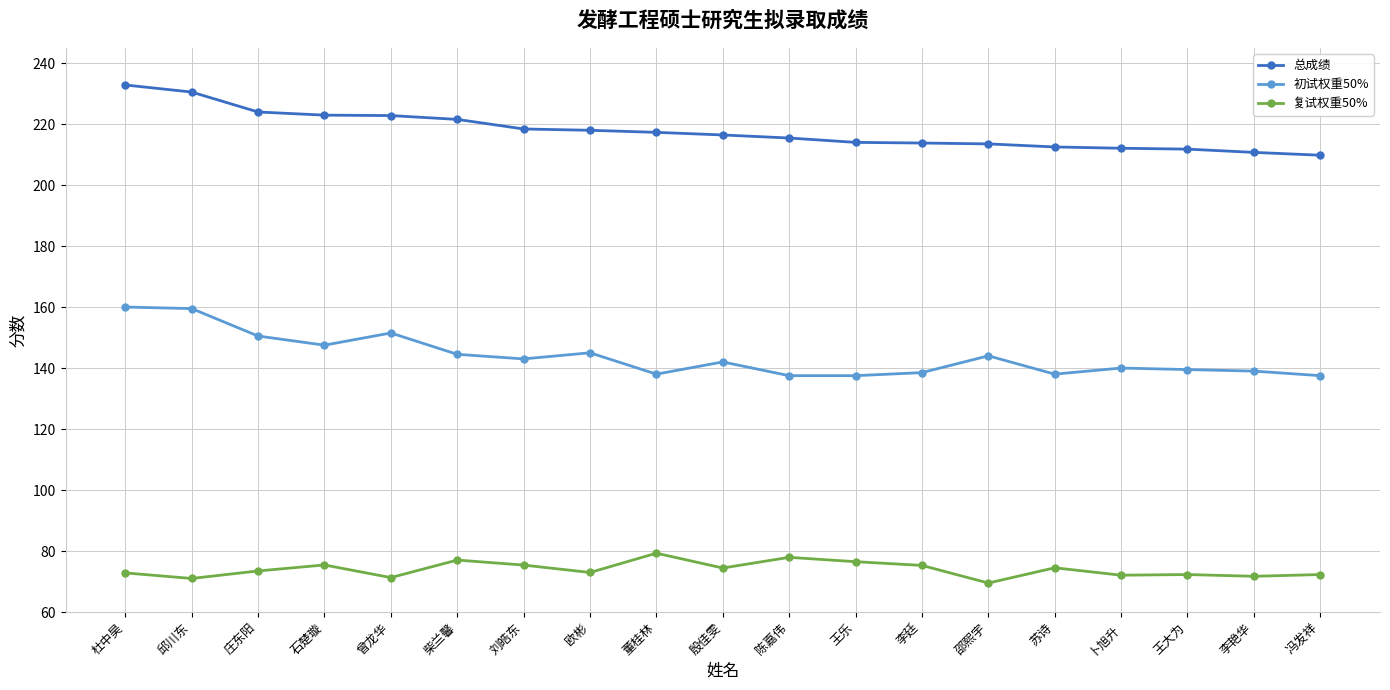

Rank the series by their maximum value, from lowest to highest.

复试权重50%, 初试权重50%, 总成绩